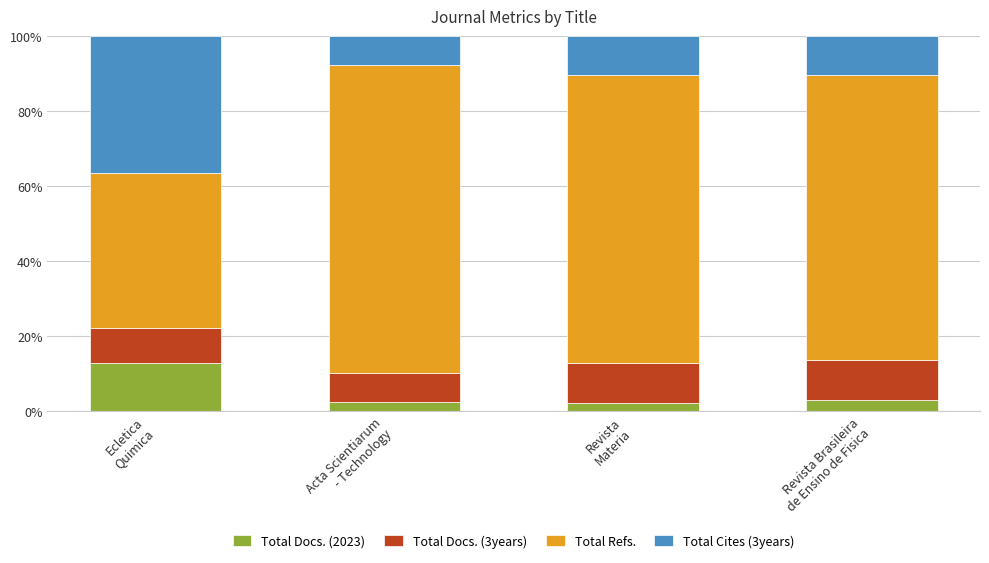

What is the difference between the maximum and minimum values in the Total Docs. (2023) series?

10.8